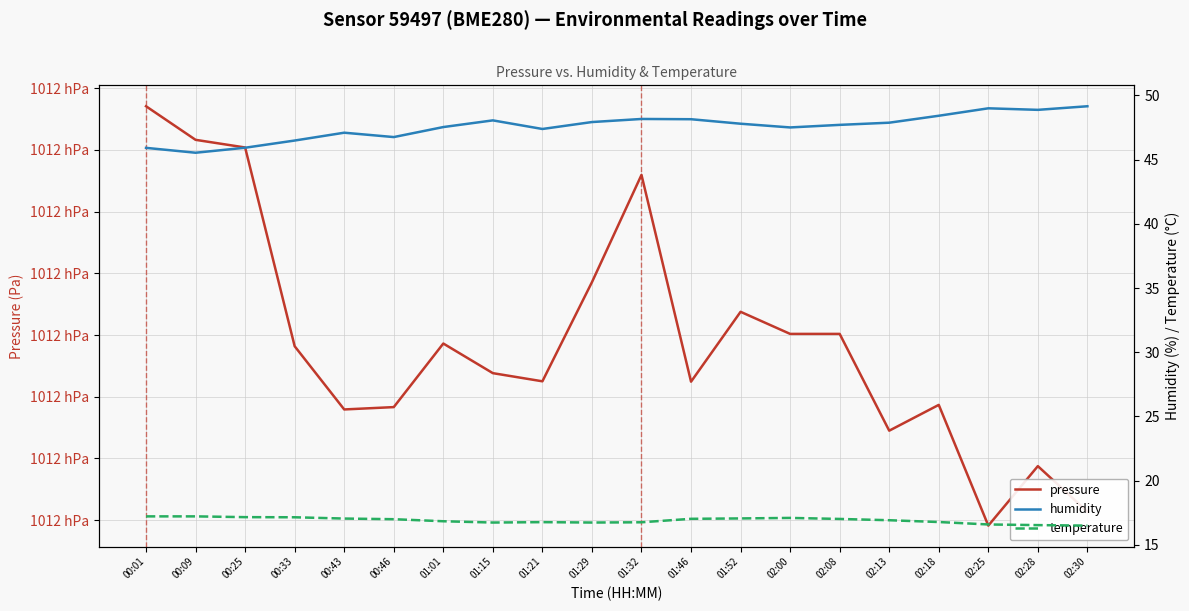

Read the humidity value at 00:01.

45.9